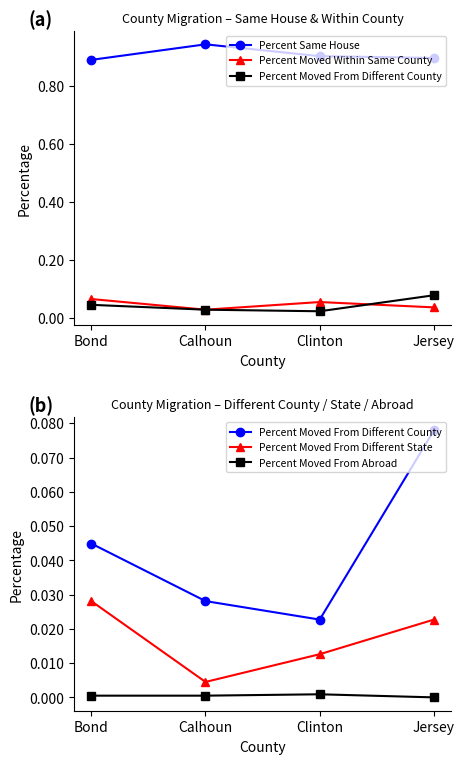

True or false: Percent Moved From Different County has more than 0 interior local peaks.

False